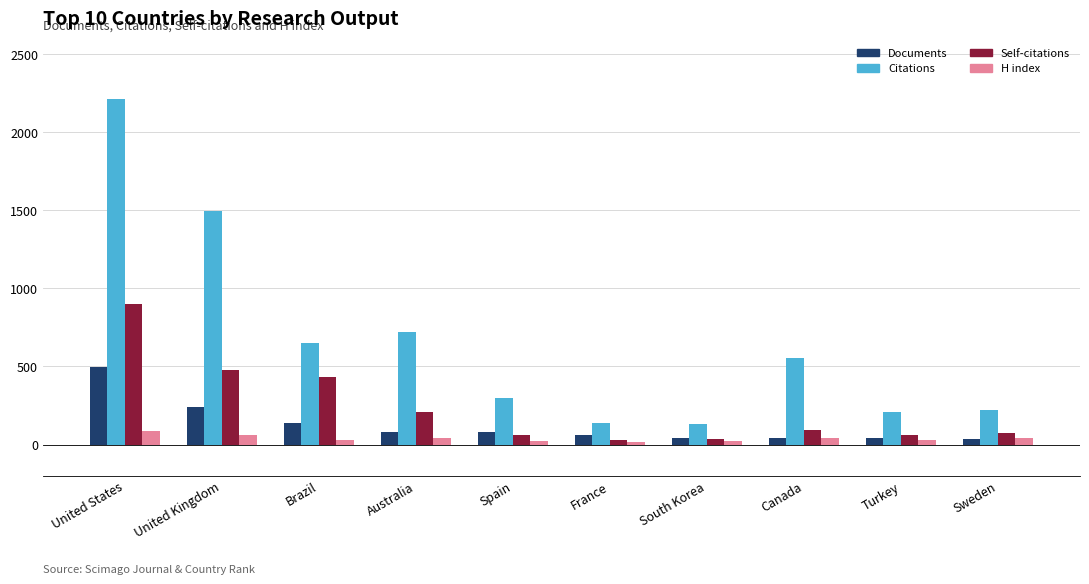

List the series in order of their peak value, lowest first.

H index, Documents, Self-citations, Citations